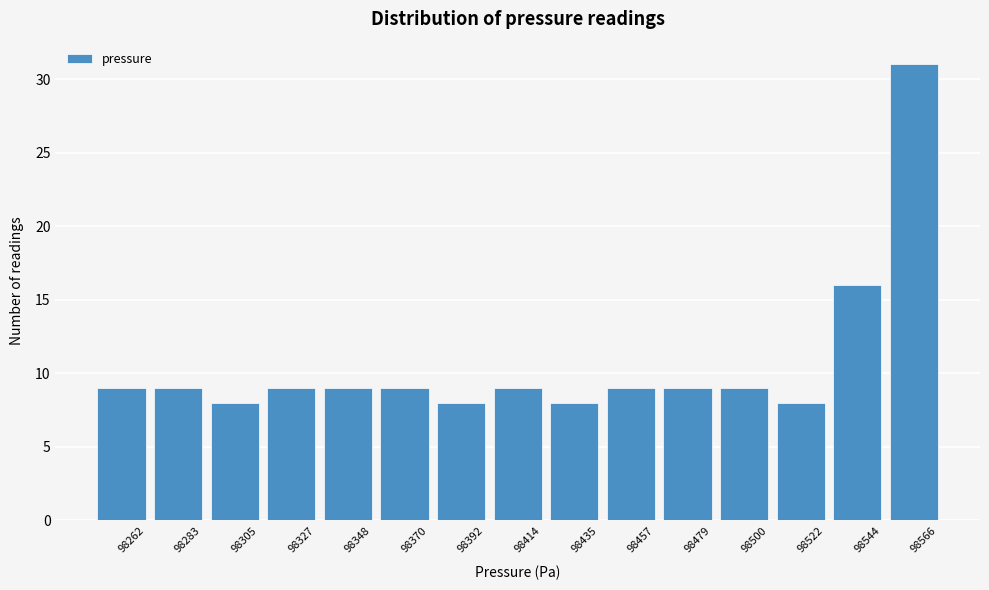

Reading left to right, extract all data points from this chart.

9	9	8	9	9	9	8	9	8	9	9	9	8	16	31